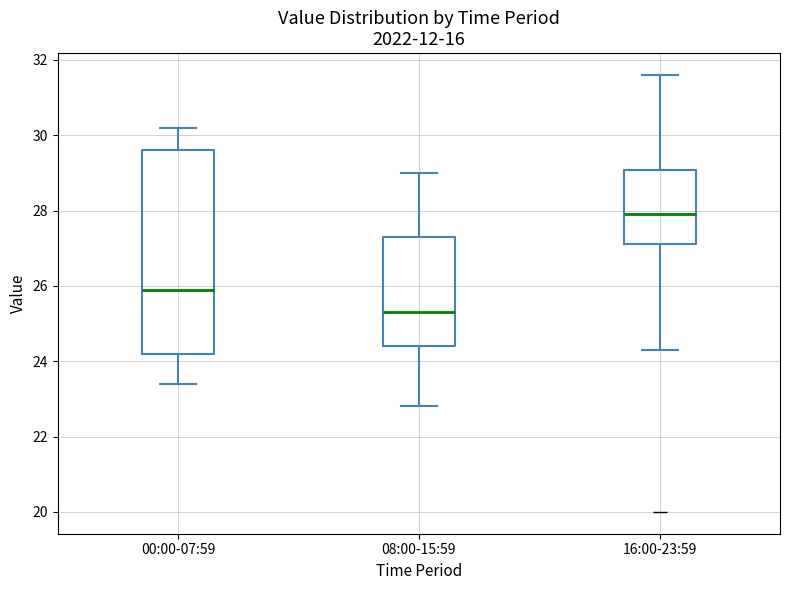

Reading left to right, read every box against the y-axis: the position of its median line, the range the box covers, and the ends of its whiskers. The values are not printed on the chart, so give them approximately, as read against the axis.

00:00-07:59: median 26.0, box 24.2 to 29.6, whiskers 23.4 to 30.2
08:00-15:59: median 25.4, box 24.4 to 27.4, whiskers 22.8 to 29.0
16:00-23:59: median 28.0, box 27.2 to 29.0, whiskers 24.4 to 31.6